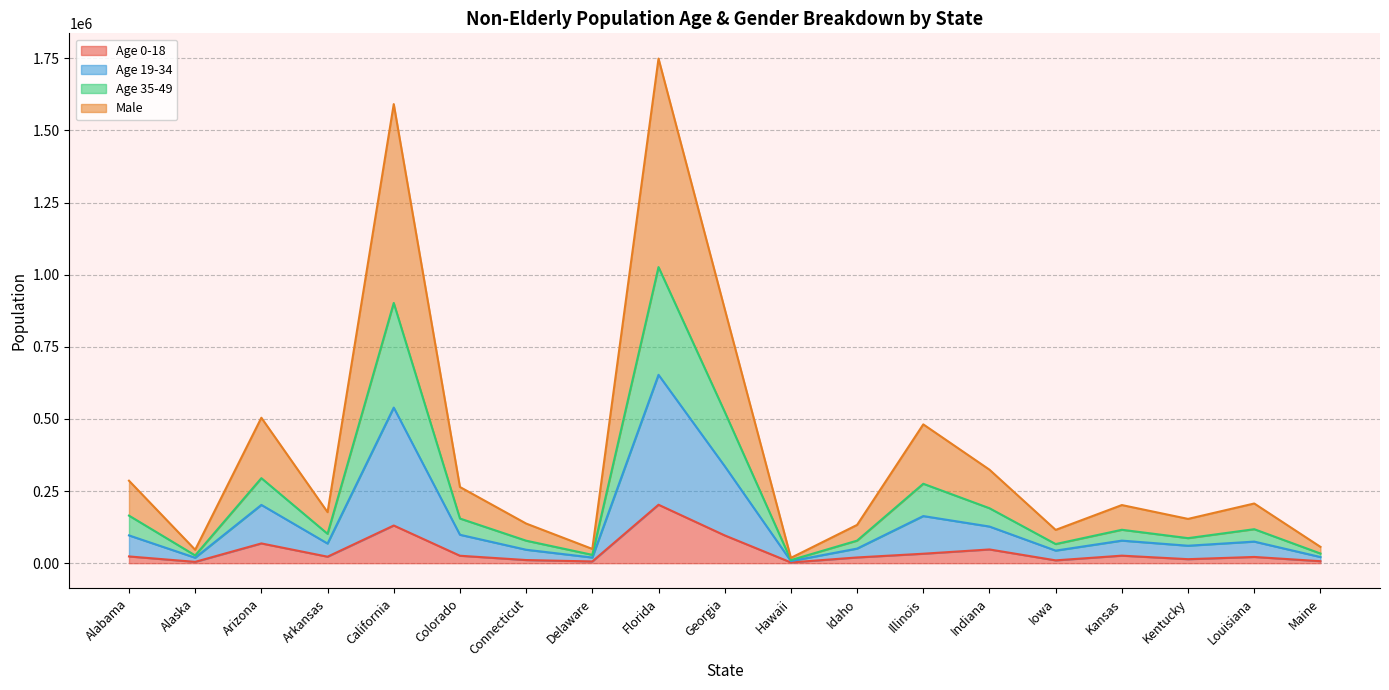

At which category is the sum across all series the highest?

Florida